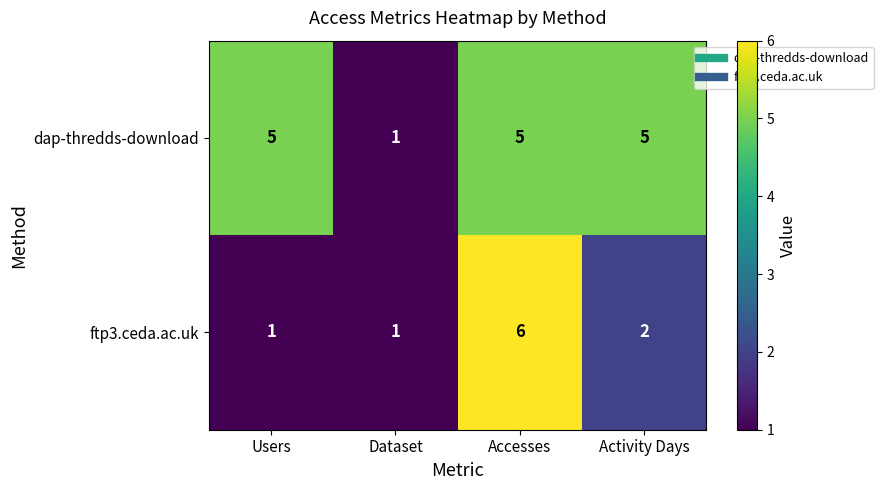

The value of ftp3.ceda.ac.uk at Users is 1. True or false?

True